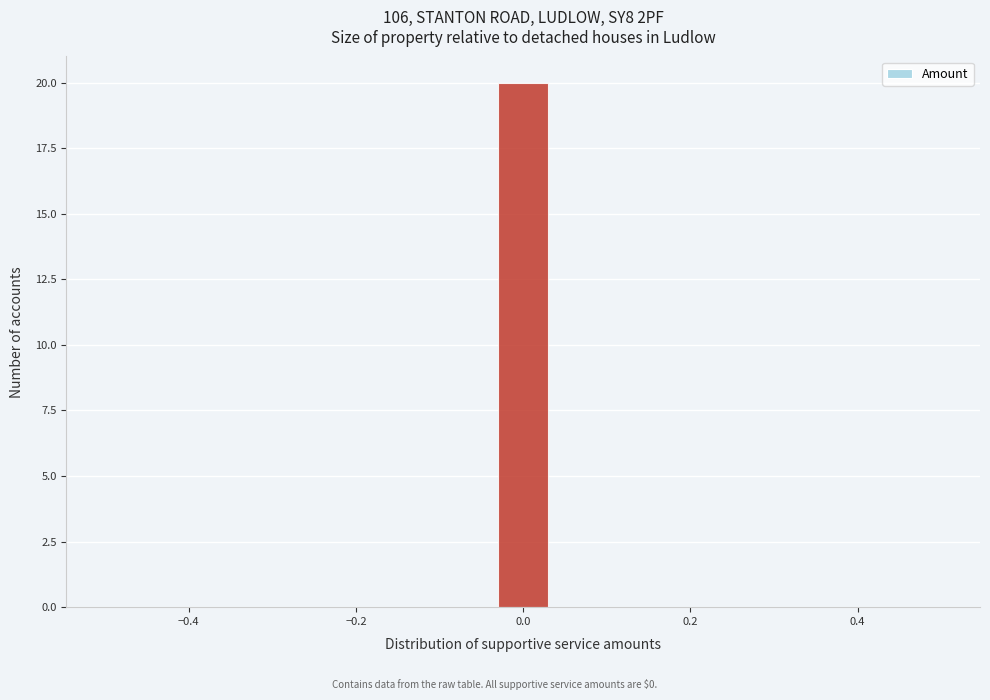

Around what value on the x-axis is the tallest bar? Give the approximate position of its centre, as read against the axis.

0.00